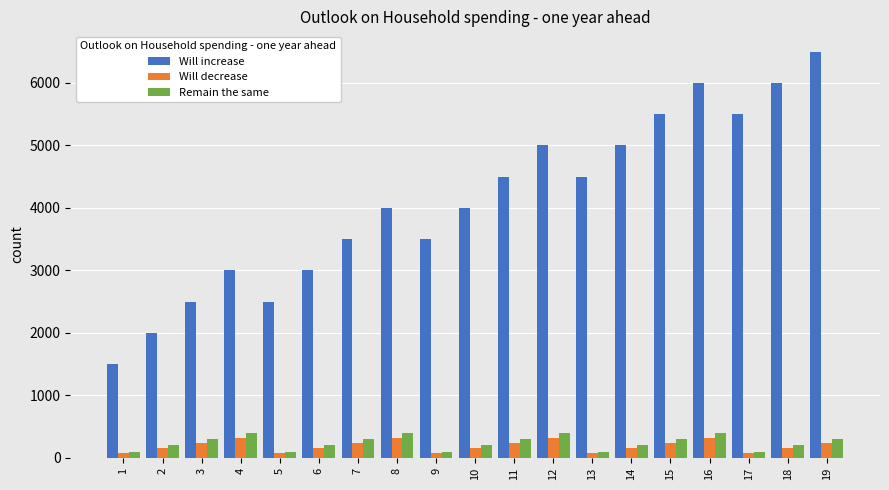

The Will decrease series shows 240 at 15. True or false?

True